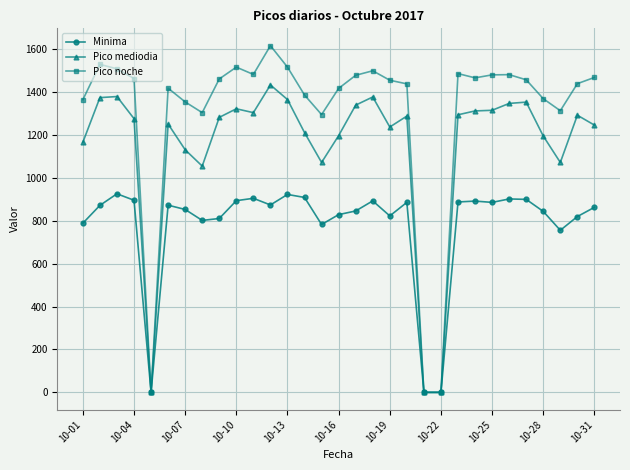

List the series in order of their peak value, highest first.

Pico noche, Pico mediodia, Minima